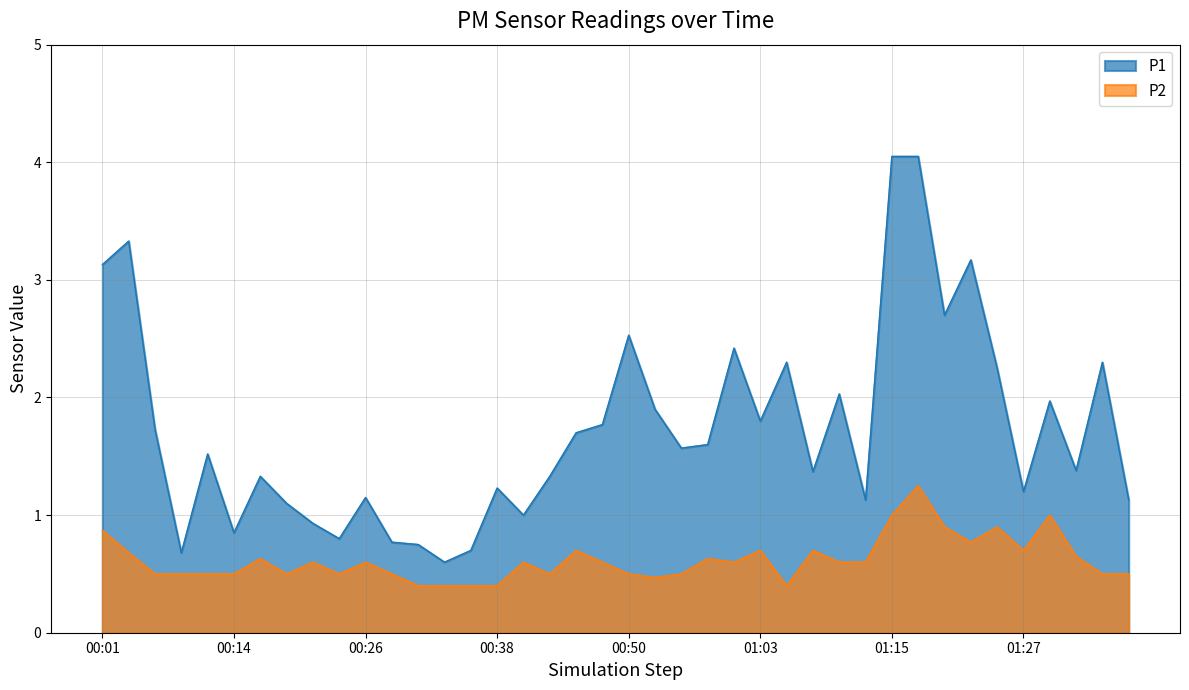

Reading left to right, transcribe all the data shown in this chart.

P1: 00:01=3.1	00:04=3.3	00:06=1.7	00:09=0.7	00:11=1.5	00:14=0.8	00:16=1.3	00:18=1.1	00:21=0.9	00:23=0.8	00:26=1.1	00:28=0.8	00:31=0.8	00:33=0.6	00:36=0.7	00:38=1.2	00:40=1.0	00:43=1.3	00:45=1.7	00:48=1.8	00:50=2.5	00:53=1.9	00:55=1.6	00:58=1.6	01:00=2.4	01:03=1.8	01:05=2.3	01:07=1.4	01:10=2.0	01:12=1.1	01:15=4.0	01:17=4.0	01:20=2.7	01:22=3.2	01:24=2.2	01:27=1.2	01:29=2.0	01:32=1.4	01:34=2.3	01:37=1.1
P2: 00:01=0.9	00:04=0.7	00:06=0.5	00:09=0.5	00:11=0.5	00:14=0.5	00:16=0.6	00:18=0.5	00:21=0.6	00:23=0.5	00:26=0.6	00:28=0.5	00:31=0.4	00:33=0.4	00:36=0.4	00:38=0.4	00:40=0.6	00:43=0.5	00:45=0.7	00:48=0.6	00:50=0.5	00:53=0.5	00:55=0.5	00:58=0.6	01:00=0.6	01:03=0.7	01:05=0.4	01:07=0.7	01:10=0.6	01:12=0.6	01:15=1.0	01:17=1.2	01:20=0.9	01:22=0.8	01:24=0.9	01:27=0.7	01:29=1.0	01:32=0.7	01:34=0.5	01:37=0.5